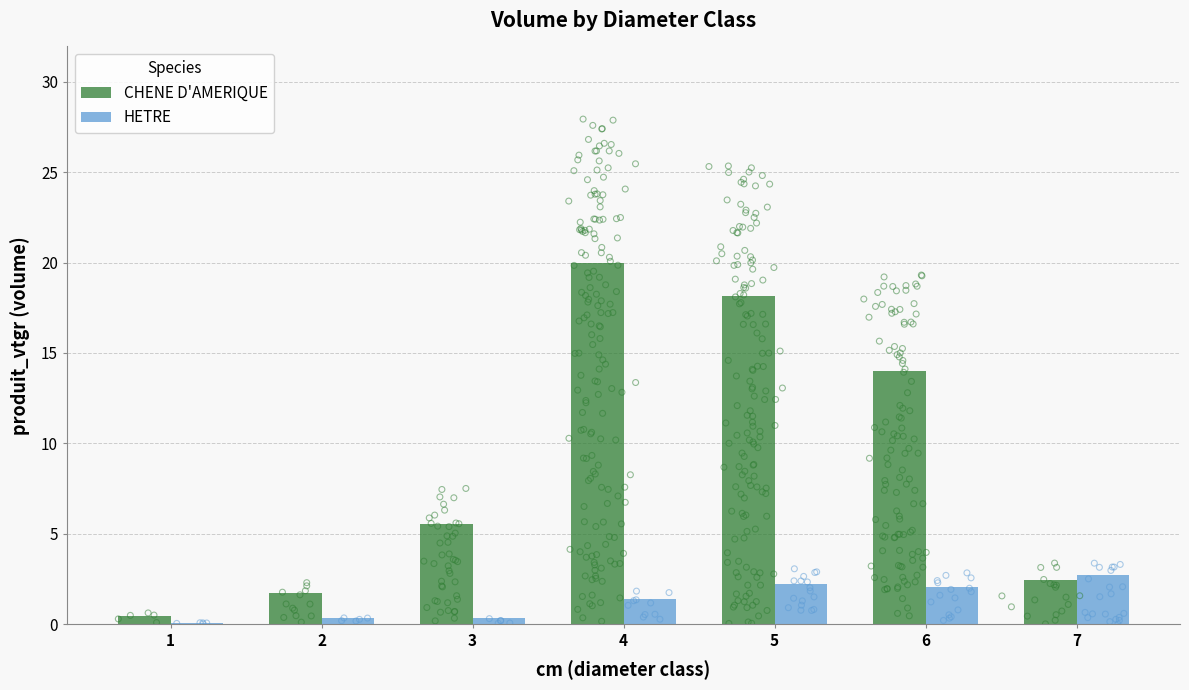

Which series has the largest Y range (max minus min)?

CHENE D'AMERIQUE